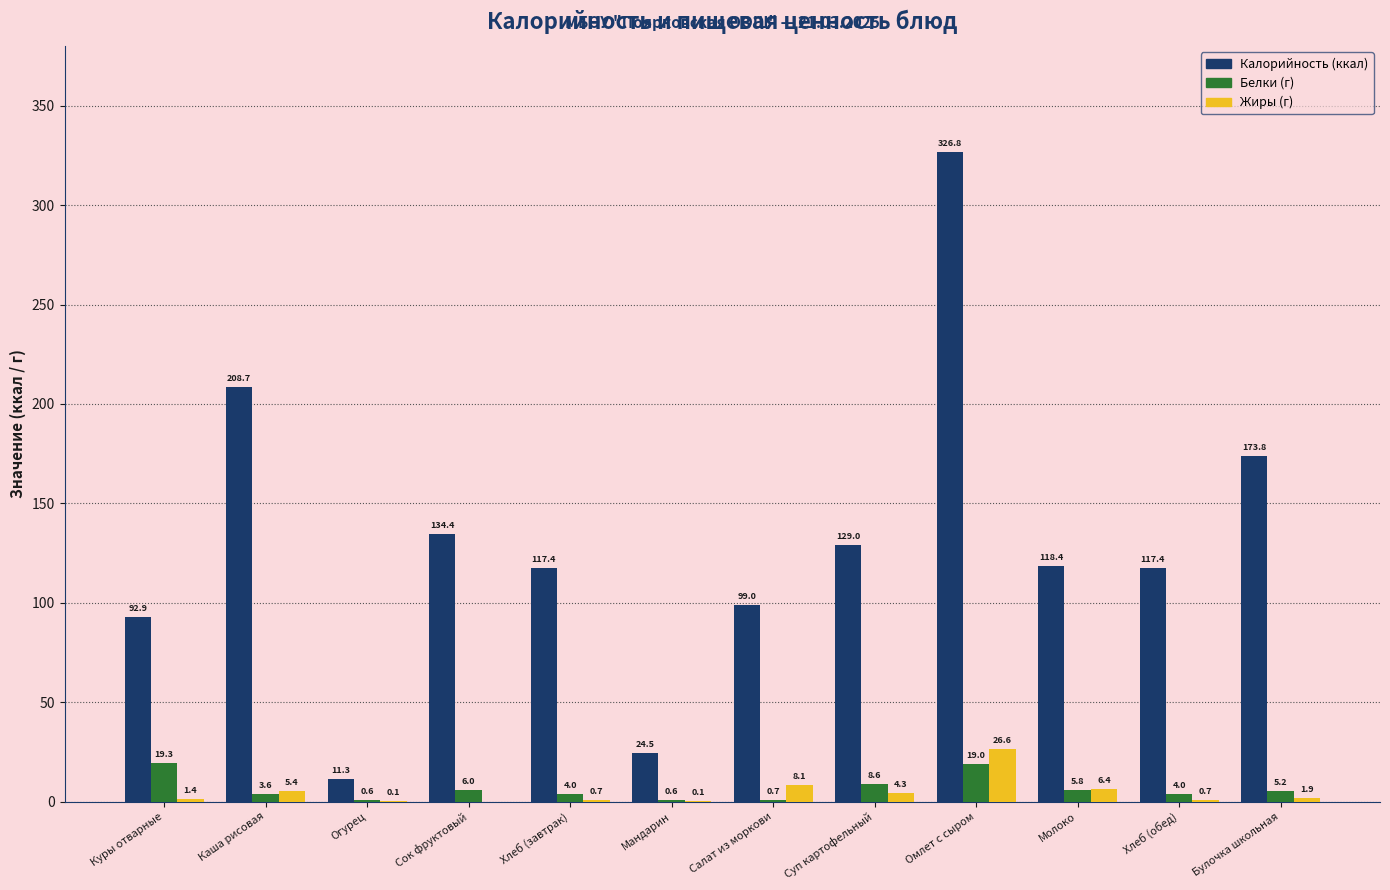

Reading right to left, extract all data points from this chart.

Калорийность: Булочка школьная=173.8	Хлеб (обед)=117.4	Молоко=118.4	Омлет с сыром=326.8	Суп картофельный=129.0	Салат из моркови=99.0	Мандарин=24.5	Хлеб (завтрак)=117.4	Сок фруктовый=134.4	Огурец=11.3	Каша рисовая=208.7	Куры отварные=92.9
Белки: Булочка школьная=5.2	Хлеб (обед)=4.0	Молоко=5.8	Омлет с сыром=19.0	Суп картофельный=8.6	Салат из моркови=0.7	Мандарин=0.6	Хлеб (завтрак)=4.0	Сок фруктовый=6.0	Огурец=0.6	Каша рисовая=3.6	Куры отварные=19.3
Жиры: Булочка школьная=1.9	Хлеб (обед)=0.7	Молоко=6.4	Омлет с сыром=26.6	Суп картофельный=4.3	Салат из моркови=8.1	Мандарин=0.1	Хлеб (завтрак)=0.7	Сок фруктовый=0.0	Огурец=0.1	Каша рисовая=5.4	Куры отварные=1.4